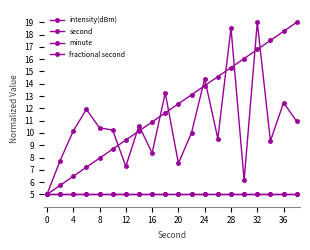

Is this an area chart (filled region under the line)?

No